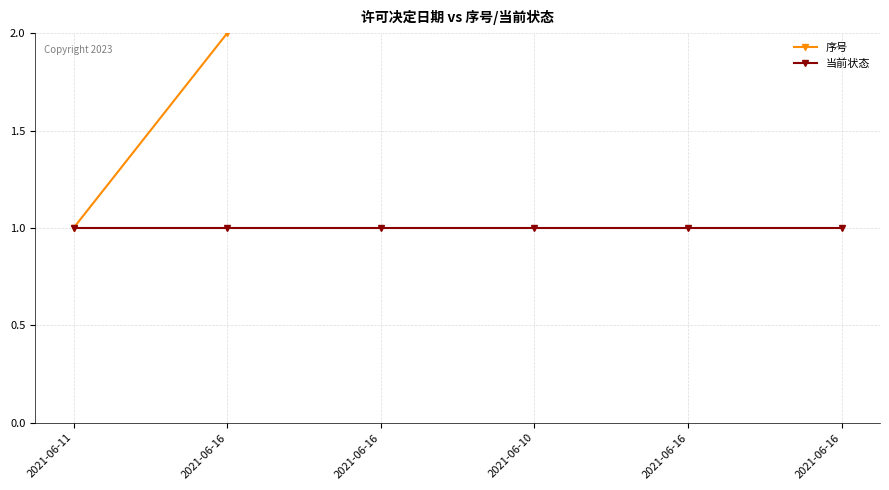

Rank the categories by 当前状态 value from lowest to highest.

2021-06-11, 2021-06-16, 2021-06-16, 2021-06-10, 2021-06-16, 2021-06-16